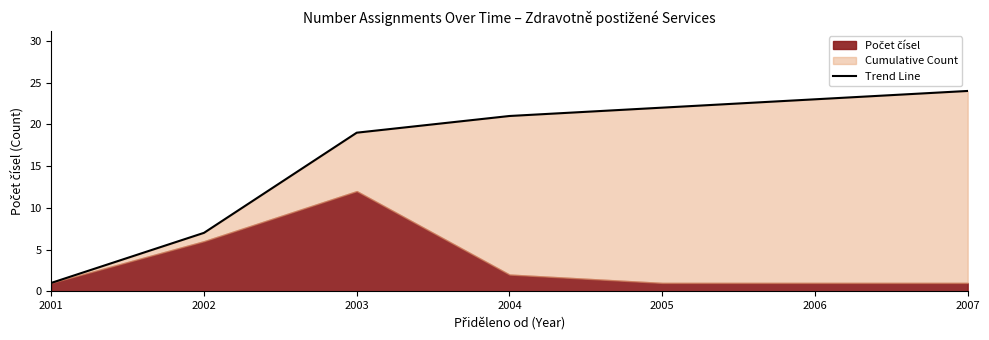

How many data points does each series have?

7